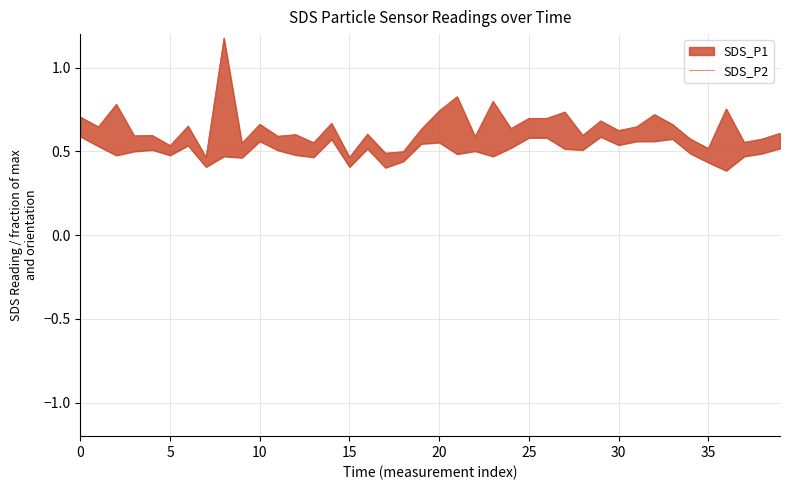

What is the value of the 39th point from the left?

0.6